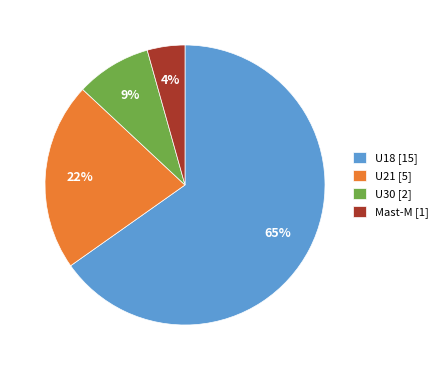

Which has a higher value, Mast-M [1] or U21 [5]?

U21 [5]